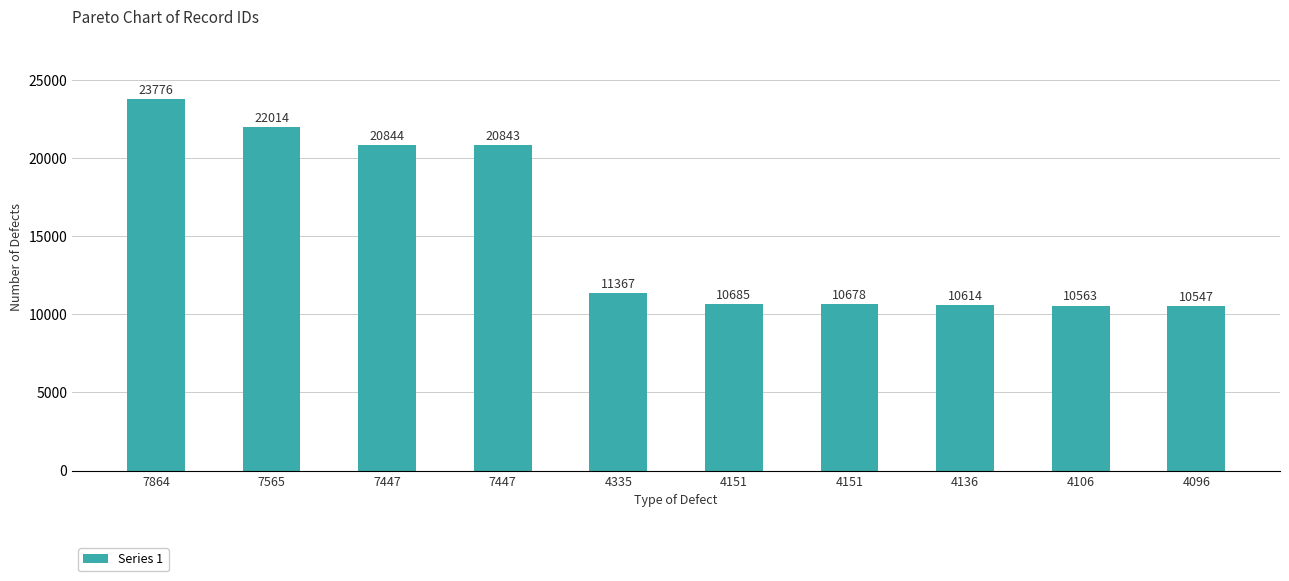

Rank the categories by value from highest to lowest.

7864, 7565, 7447, 7447, 4335, 4151, 4151, 4136, 4106, 4096